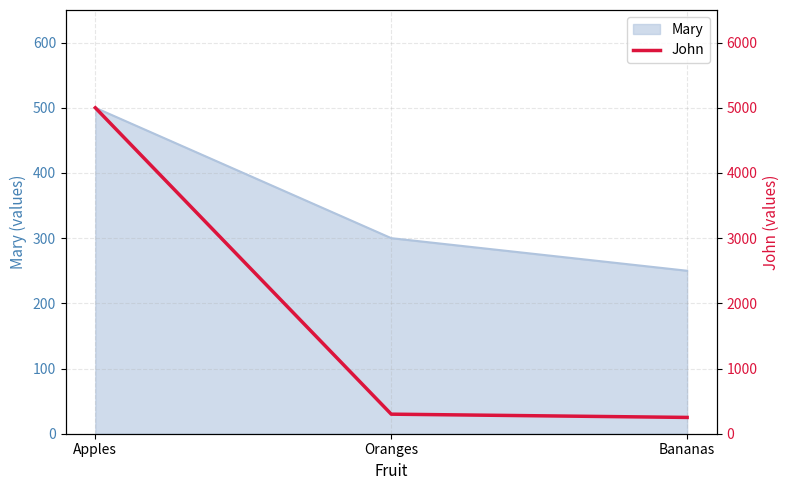

Rank the categories by value from highest to lowest.

Apples, Oranges, Bananas